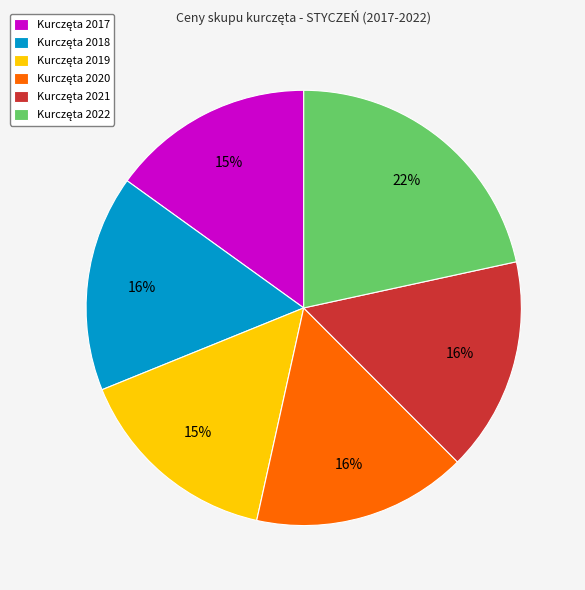

To the nearest percent, what is the difference between the largest and smallest slice percentages?

7%